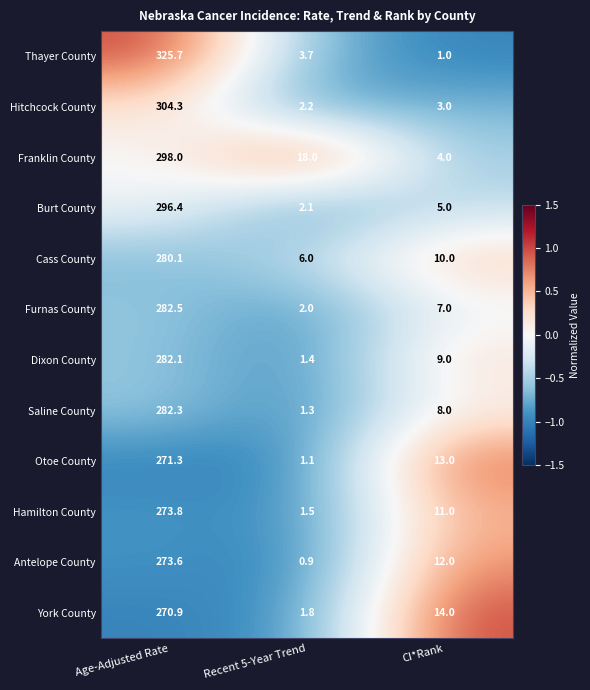

Is it true that Furnas County equals 3.9 at CI*Rank?

False